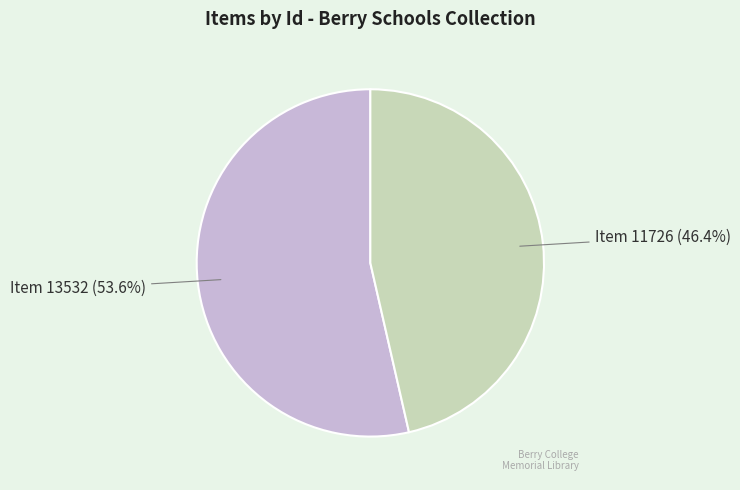

To the nearest percent, what is the combined percentage of Item 11726 and Item 13532?

100%